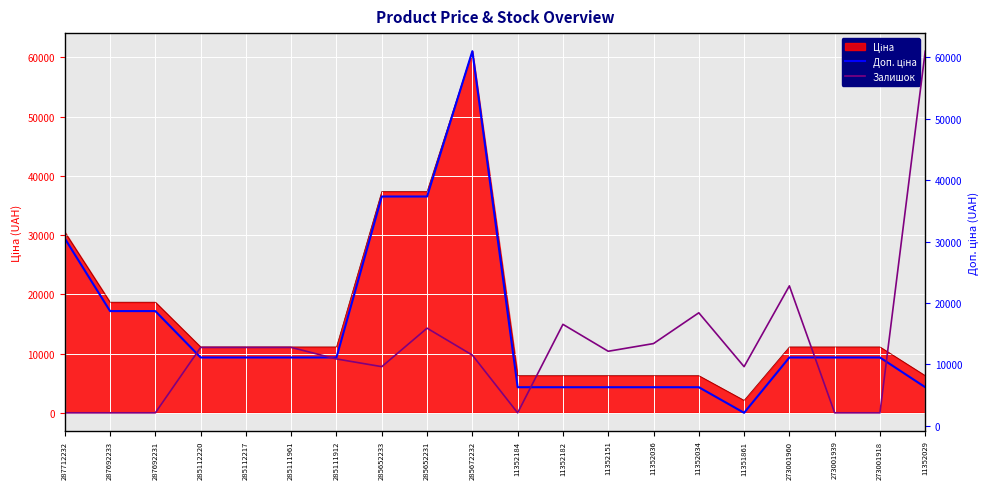

In Доп. ціна, how many points are lower than both neighbors (excluding endpoints)?

1